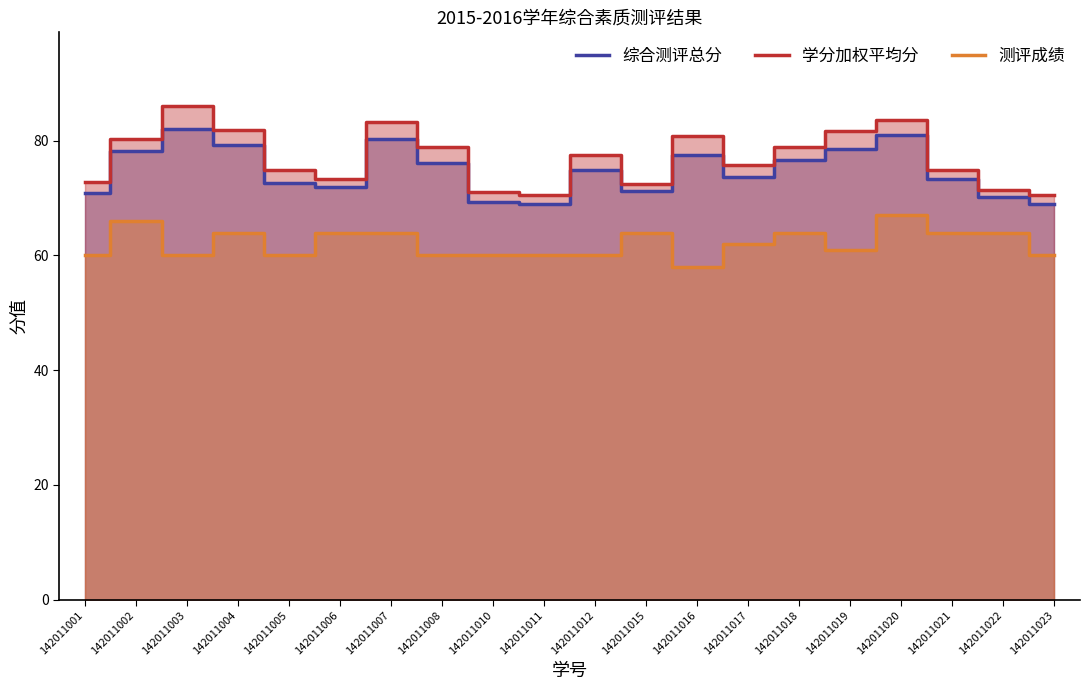

At which label does 学分加权平均分 reach its minimum?

142011023